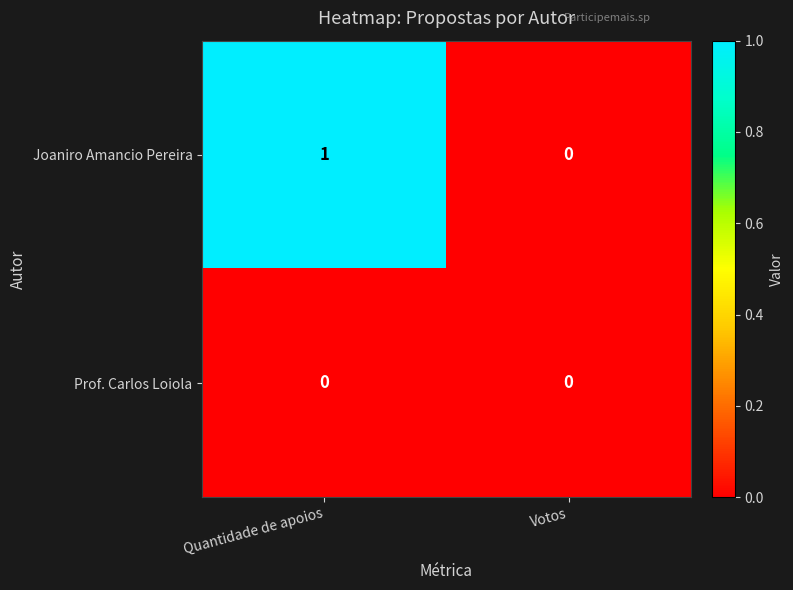

Which series has the largest range (max minus min)?

Joaniro Amancio Pereira